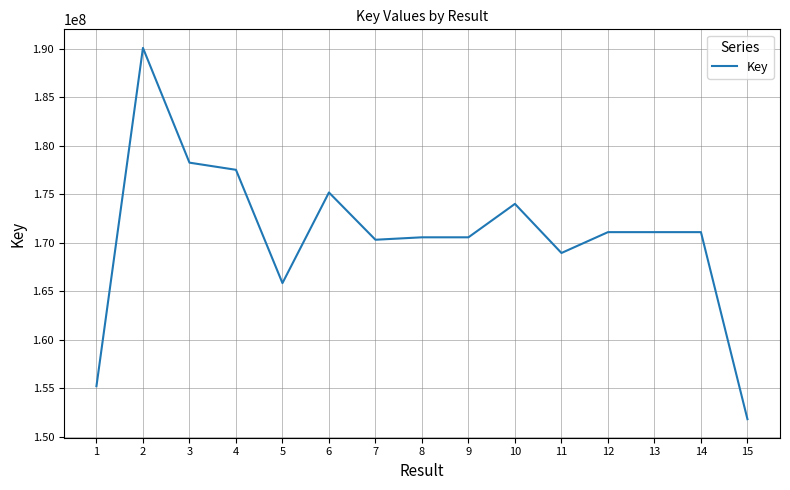

What is the greatest value displayed?

190105598